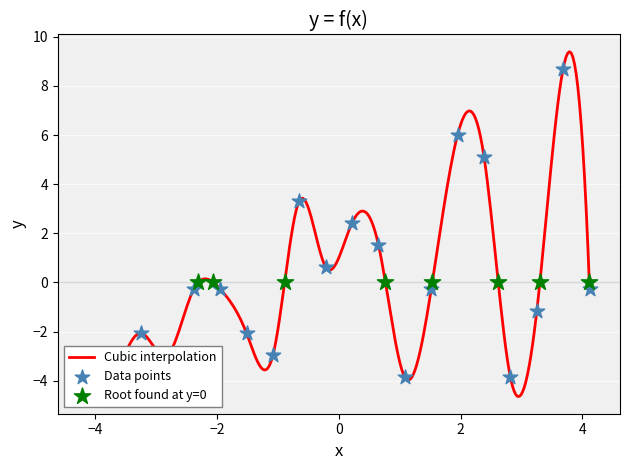

Which has a higher value, 15 or 13?

15